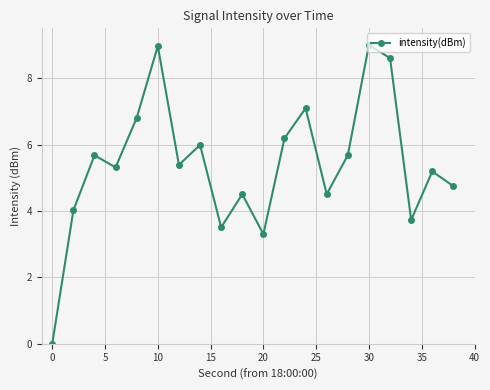

What is the greatest value displayed?

9.0